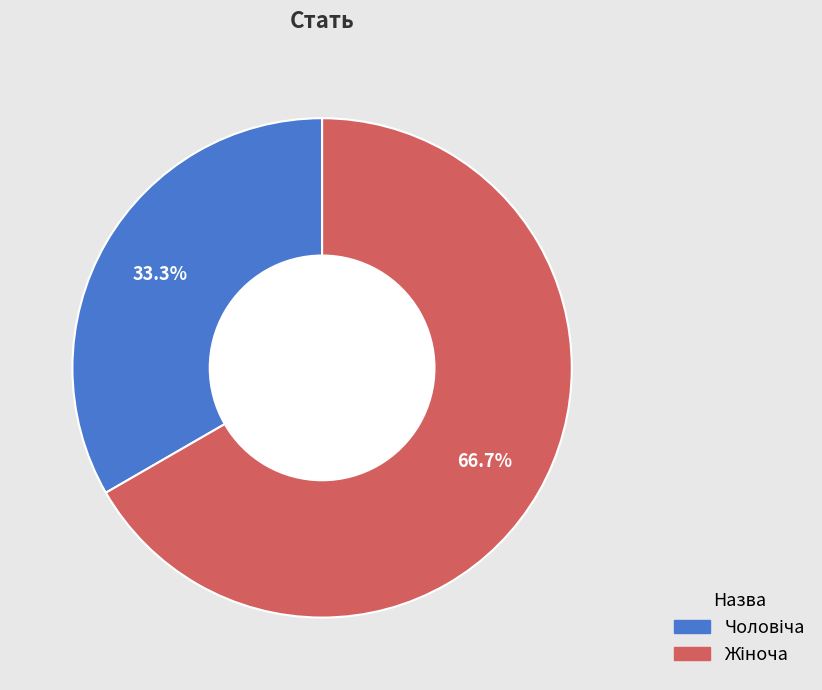

To the nearest percent, what is the difference between the largest and smallest slice percentages?

33%